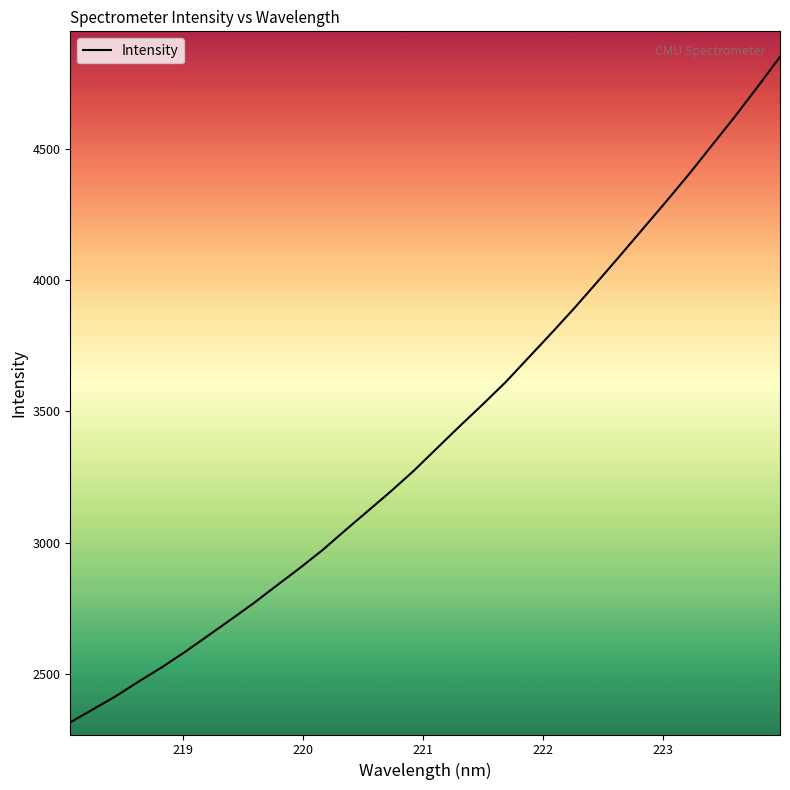

What is the greatest value displayed?

4850.6